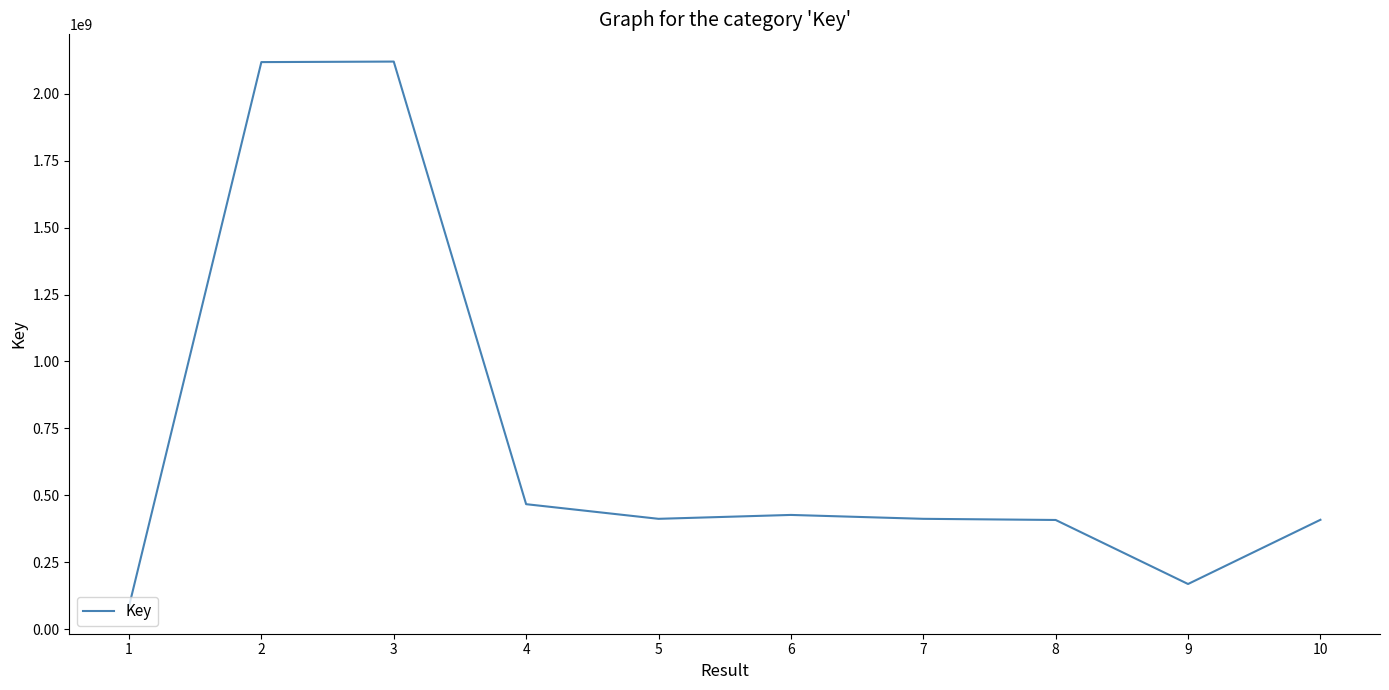

Is this an area chart (filled region under the line)?

No